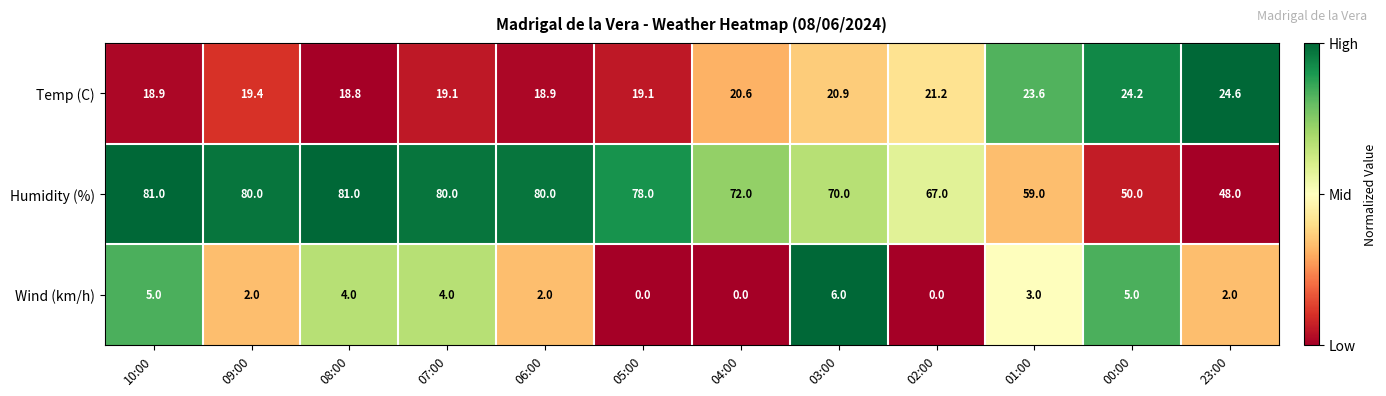

How many series are shown in this chart?

3